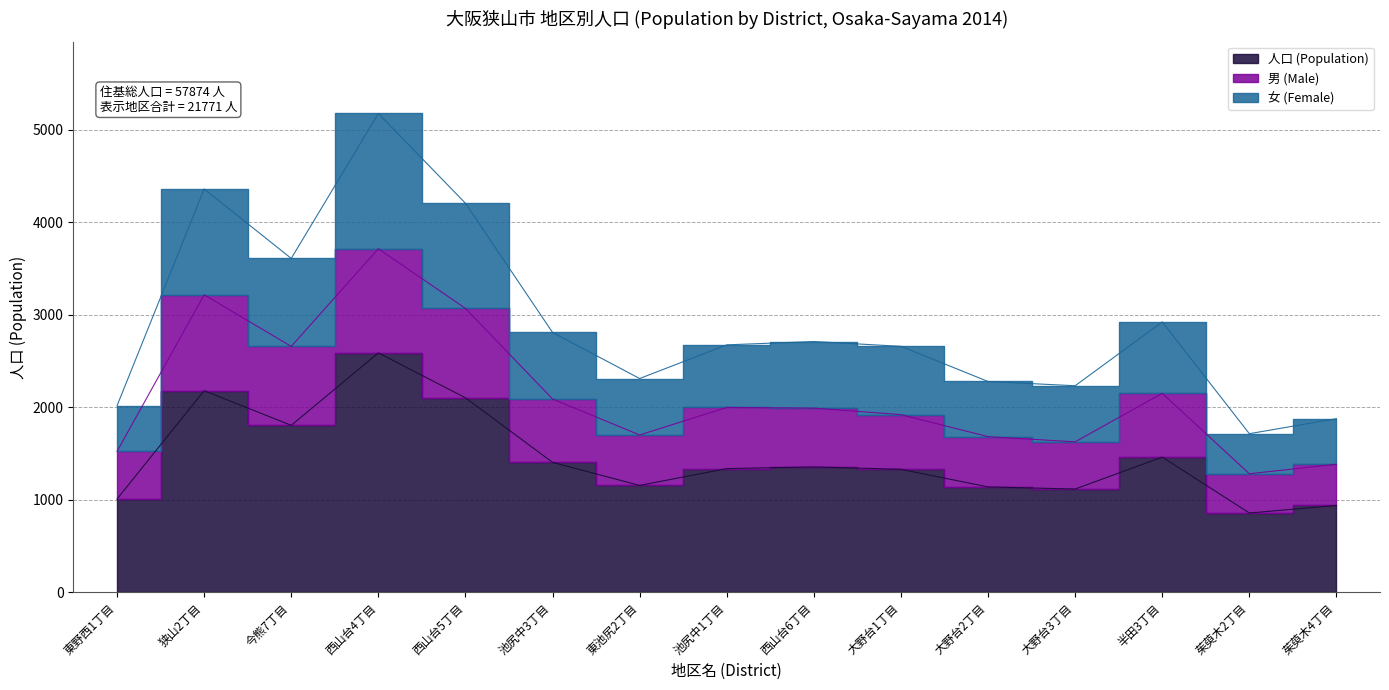

Rank the series at 西山台6丁目 from highest to lowest value.

女 (Female), 男 (Male), 人口 (Population)